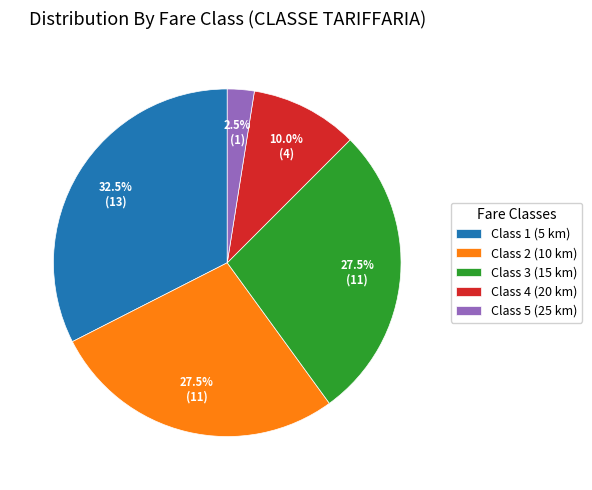

Which slice is the largest?

Class 1 (5 km)